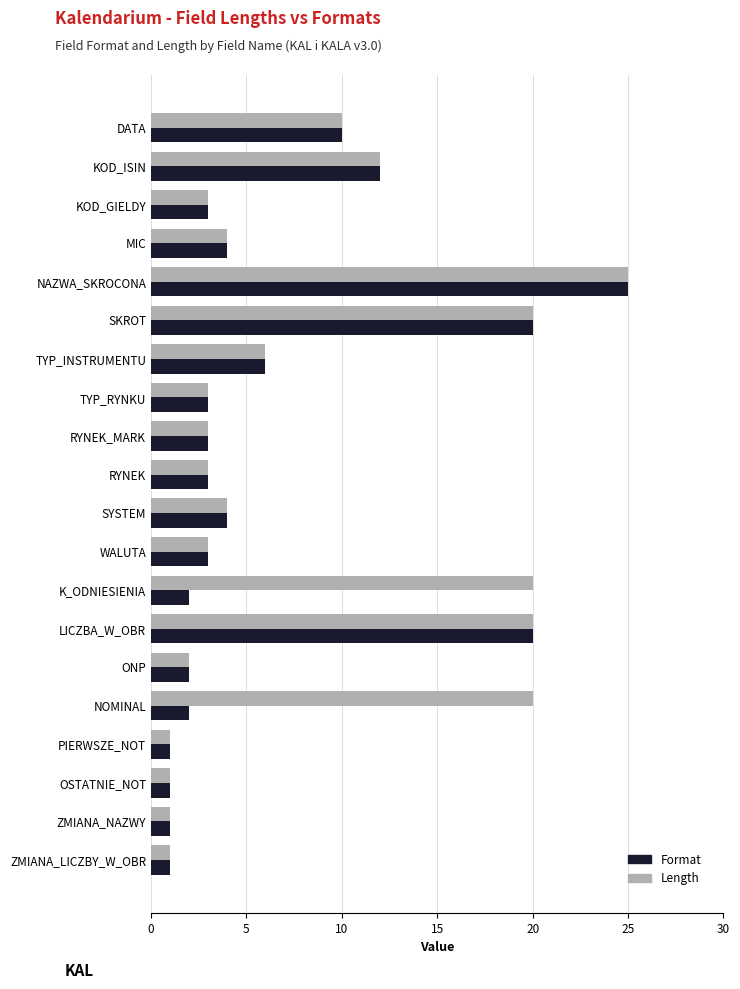

At how many categories does at least one series exceed 16?

5